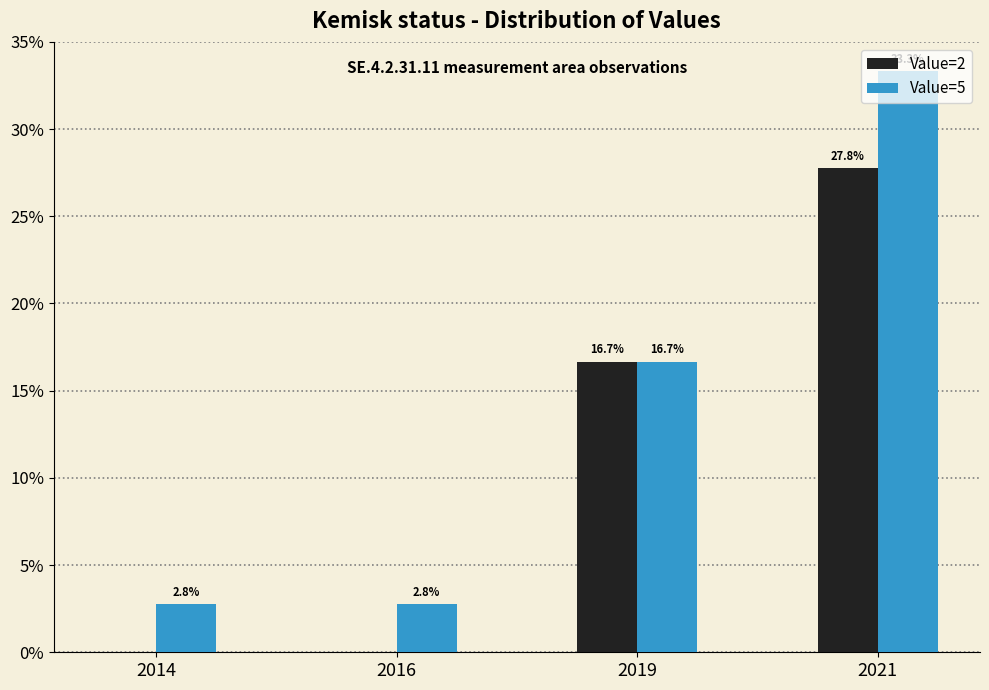

Which series changed the most between 2019 and 2021?

Value=5